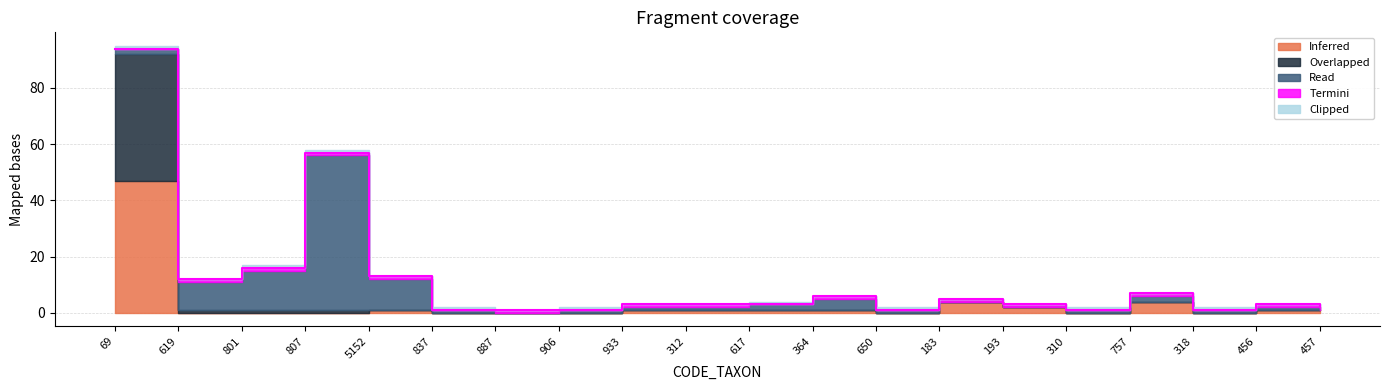

Where is the first local maximum for Termini?

887